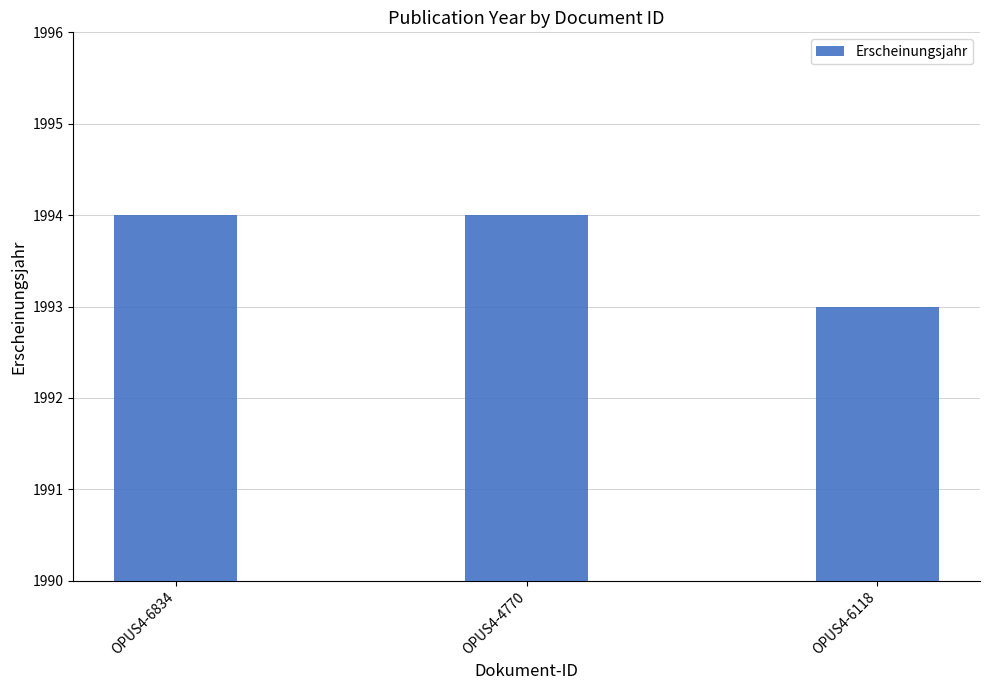

Read the value at OPUS4-6834.

1994